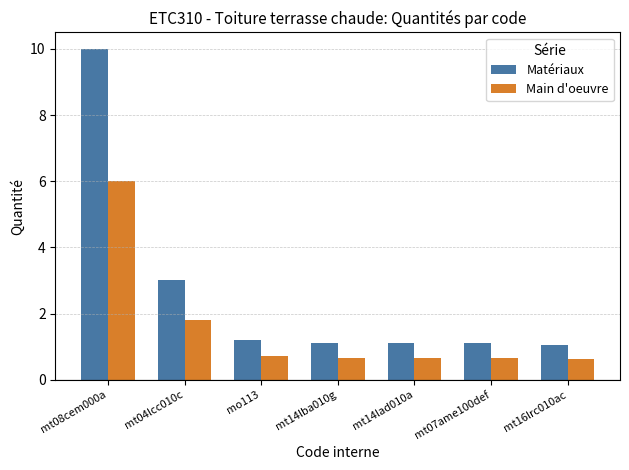

What is the maximum value shown in the chart?

10.0